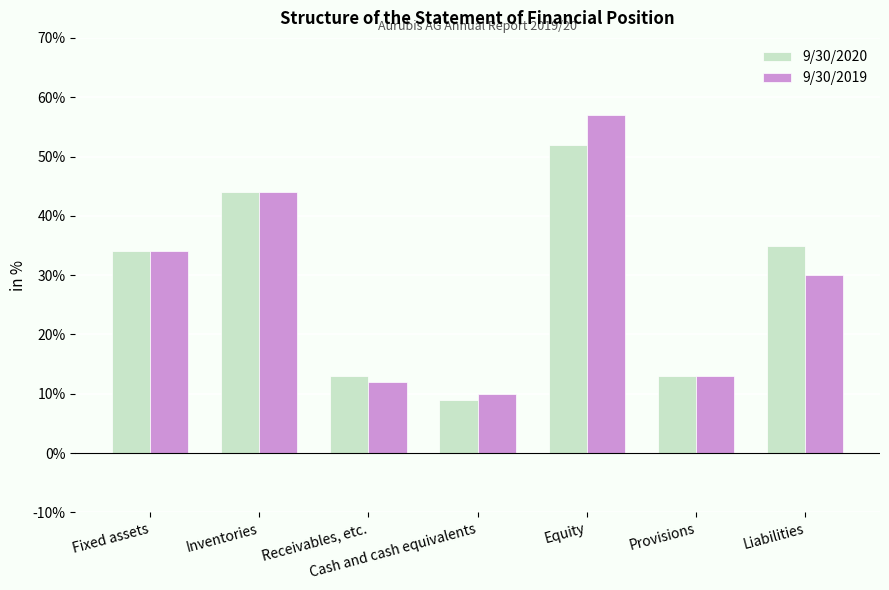

What is the label of the 1st bar from the left?

Fixed assets